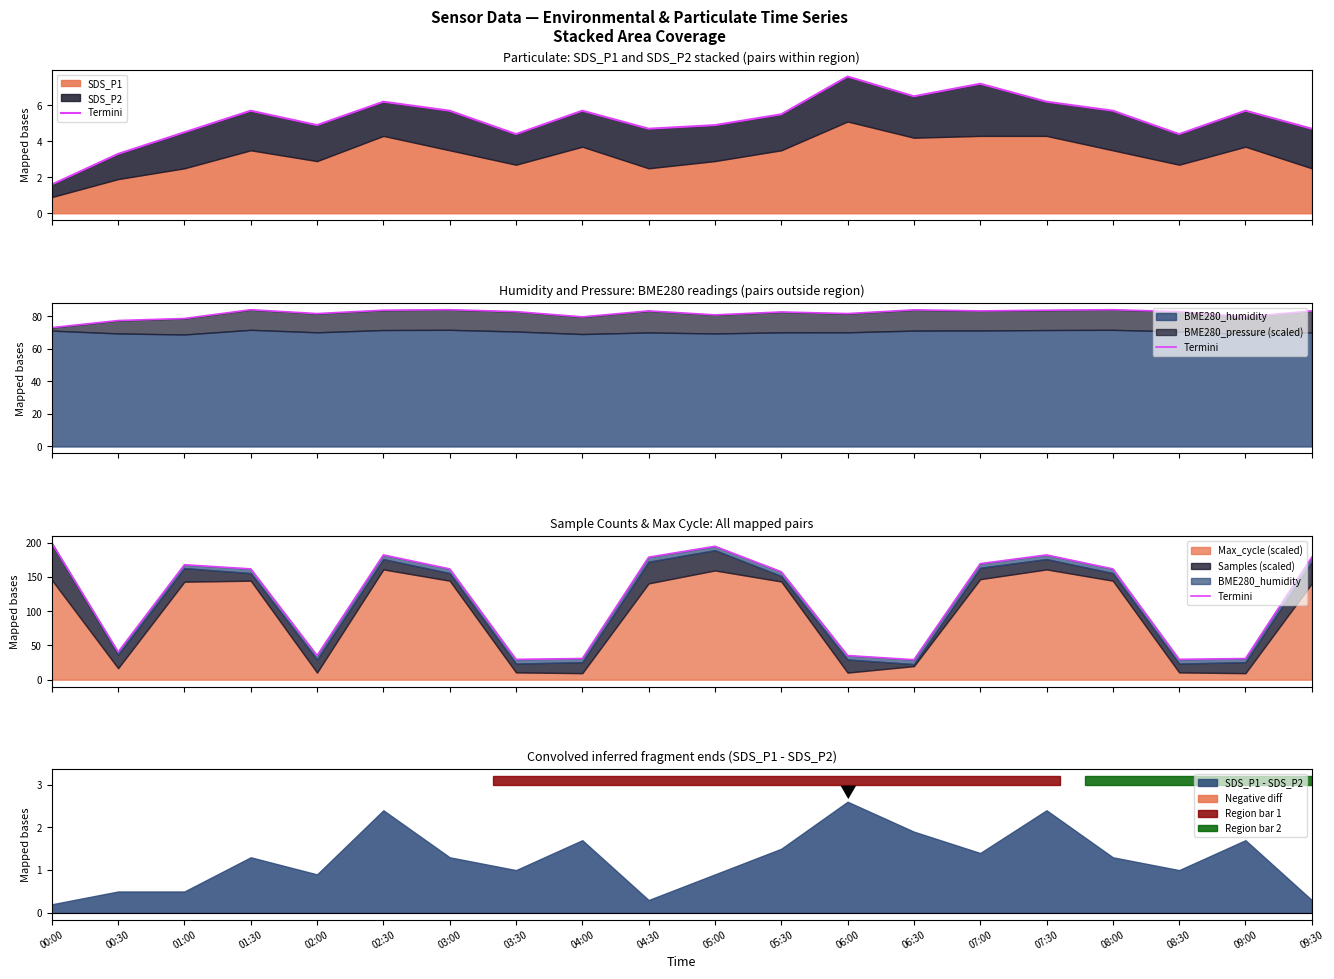

Rank the categories by value from lowest to highest.

06:30, 03:30, 08:30, 04:00, 09:00, 02:00, 06:00, 00:30, 05:30, 01:30, 03:00, 08:00, 01:00, 07:00, 04:30, 09:30, 02:30, 07:30, 05:00, 00:00